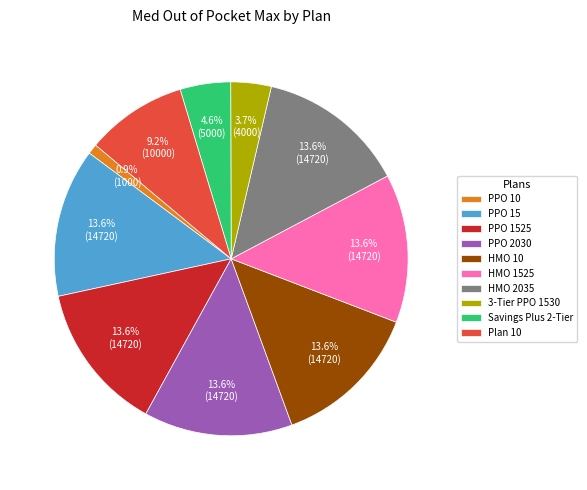

What percentage is NOT represented by PPO 1525?

86.4%